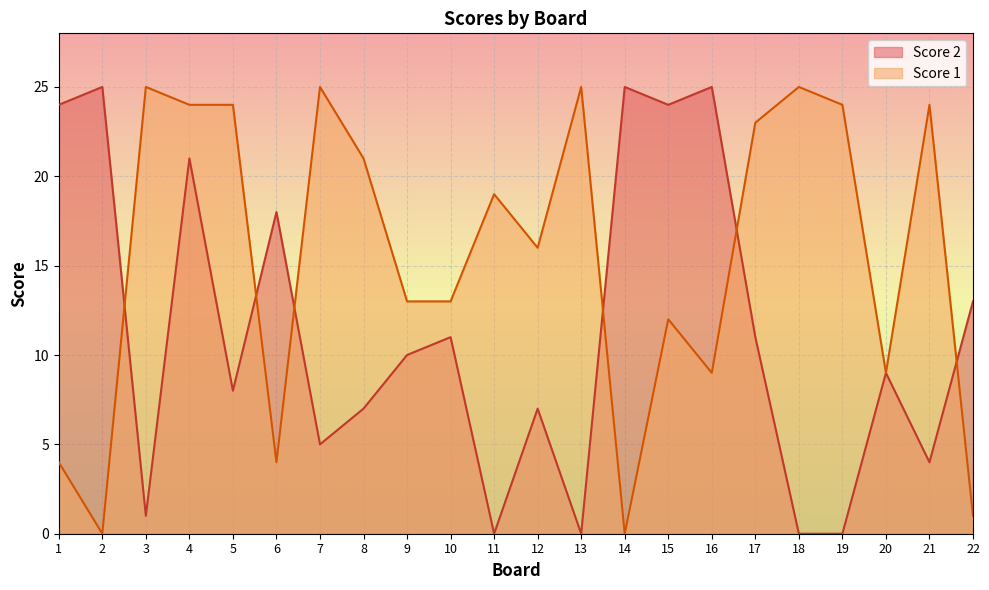

Where is the first local minimum for Score 2?

3